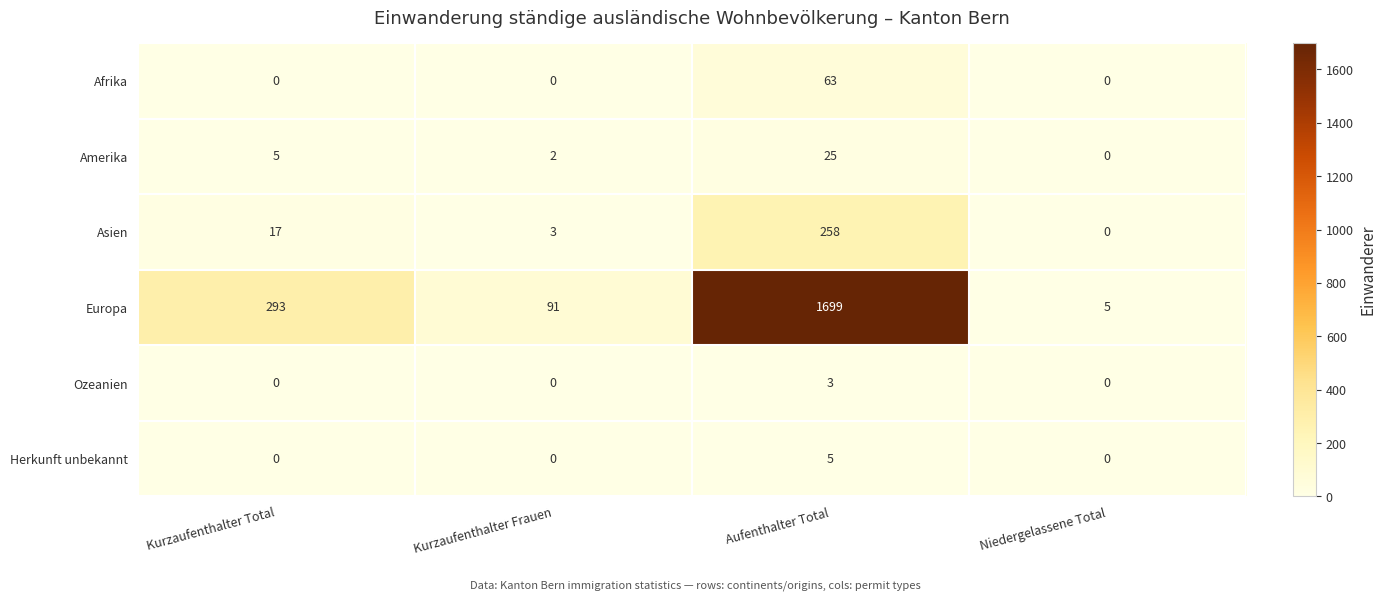

Which category has the lowest value in the Europa series?

Niedergelassene Total